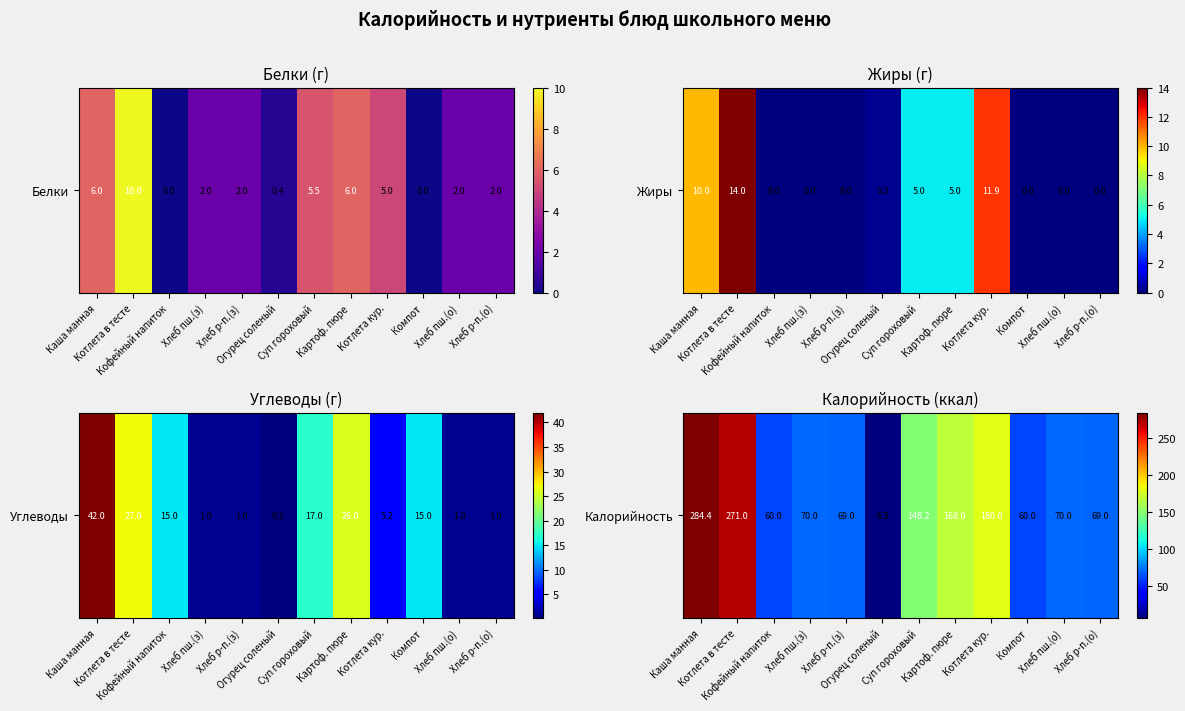

The chart shows a value of 284.4 at Каша манная. True or false?

True